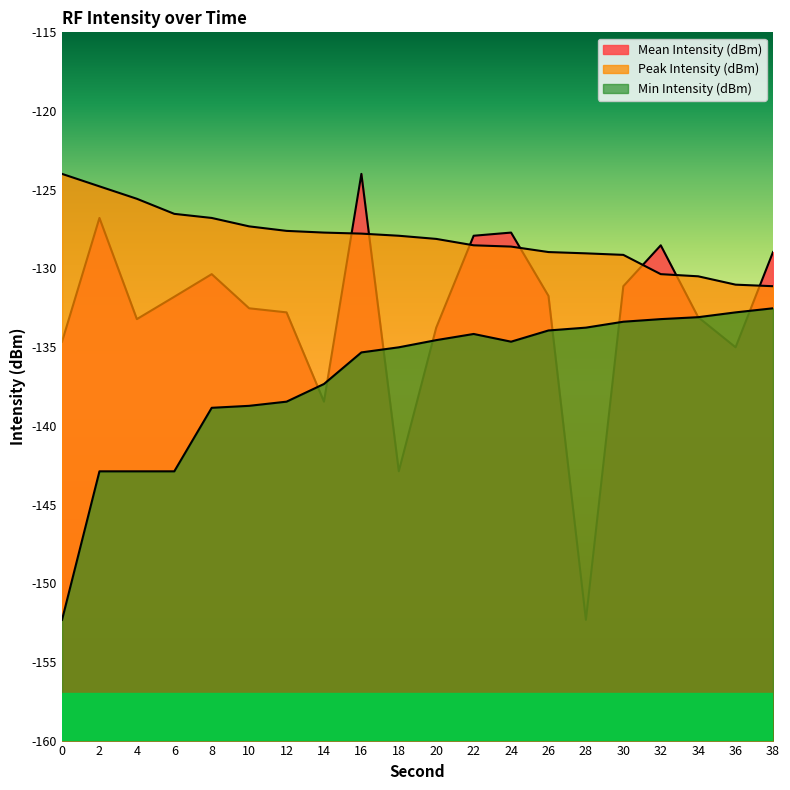

How many lines are shown in the chart?

3